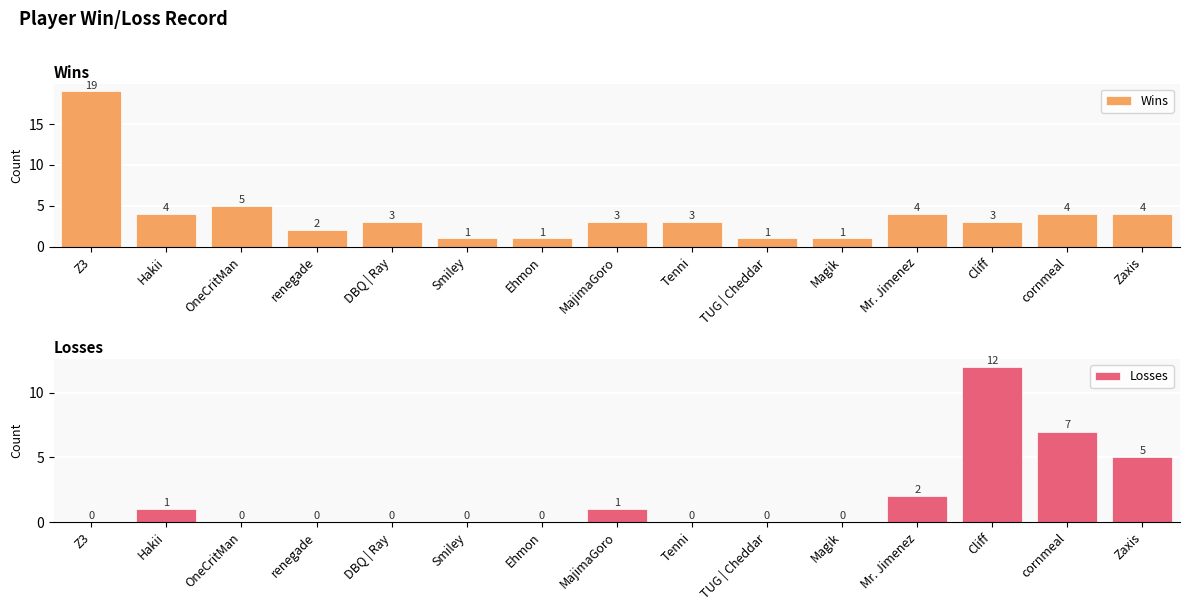

The value of Losses at Ehmon is 0. True or false?

True